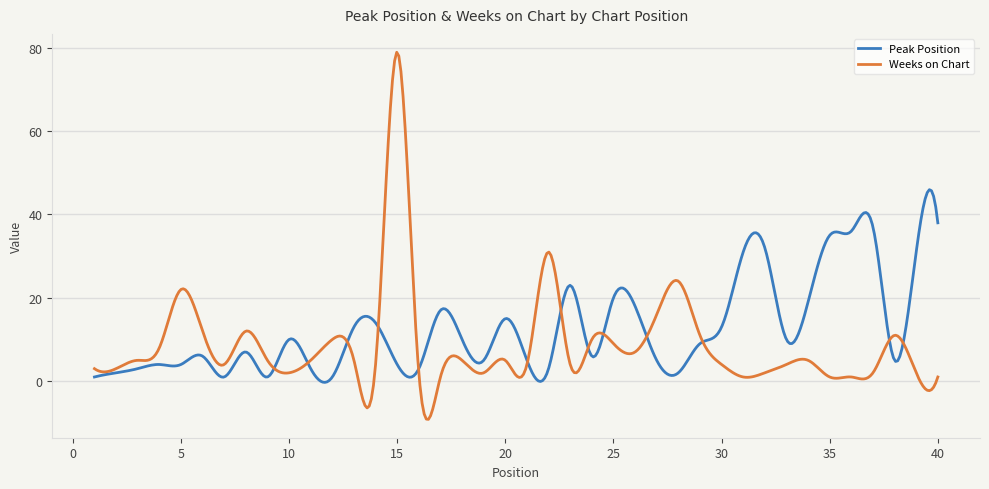

What is the smallest value displayed?

-9.2